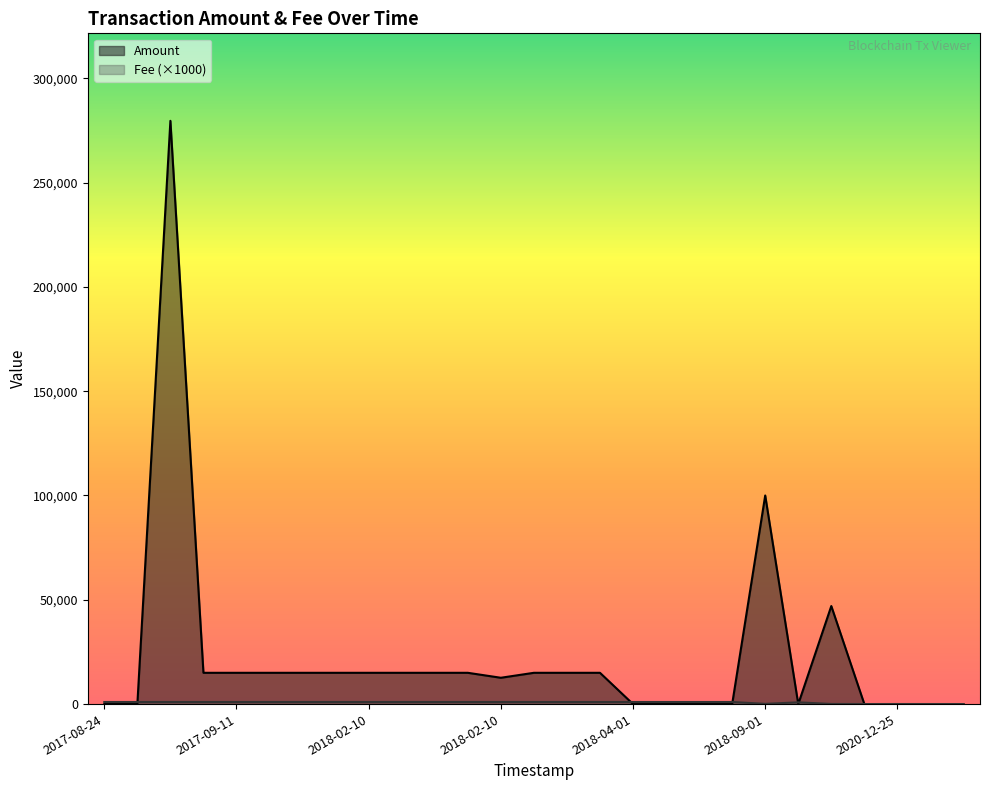

Rank the series at 2018-02-10 from highest to lowest value.

Amount, Fee